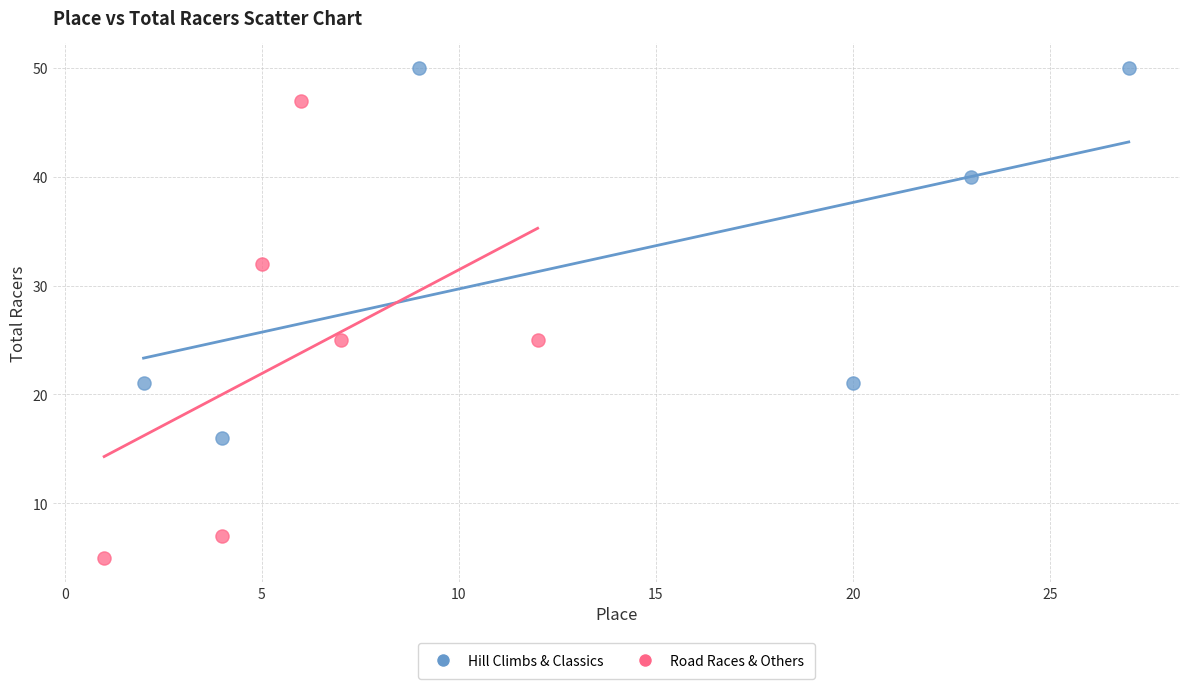

Which series contains the lowest Y value?

Road Races & Others